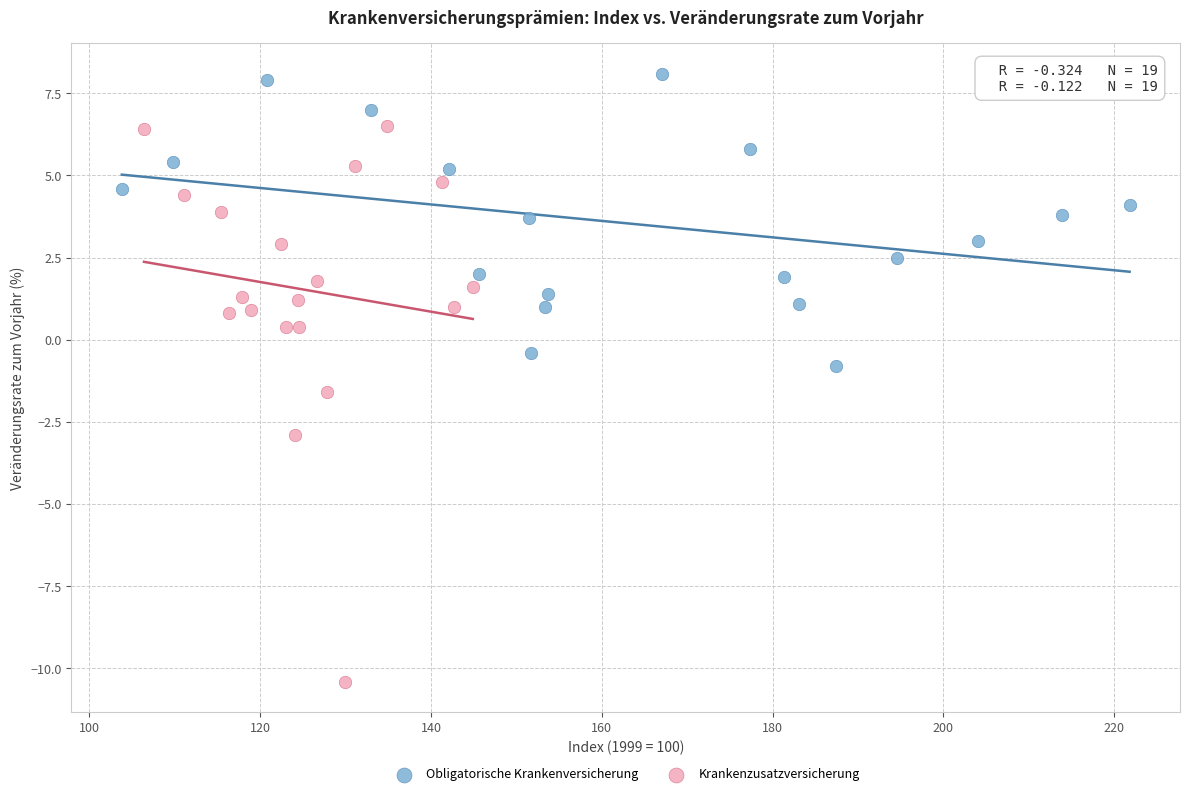

Which series has the largest Y range (max minus min)?

Krankenzusatzversicherung